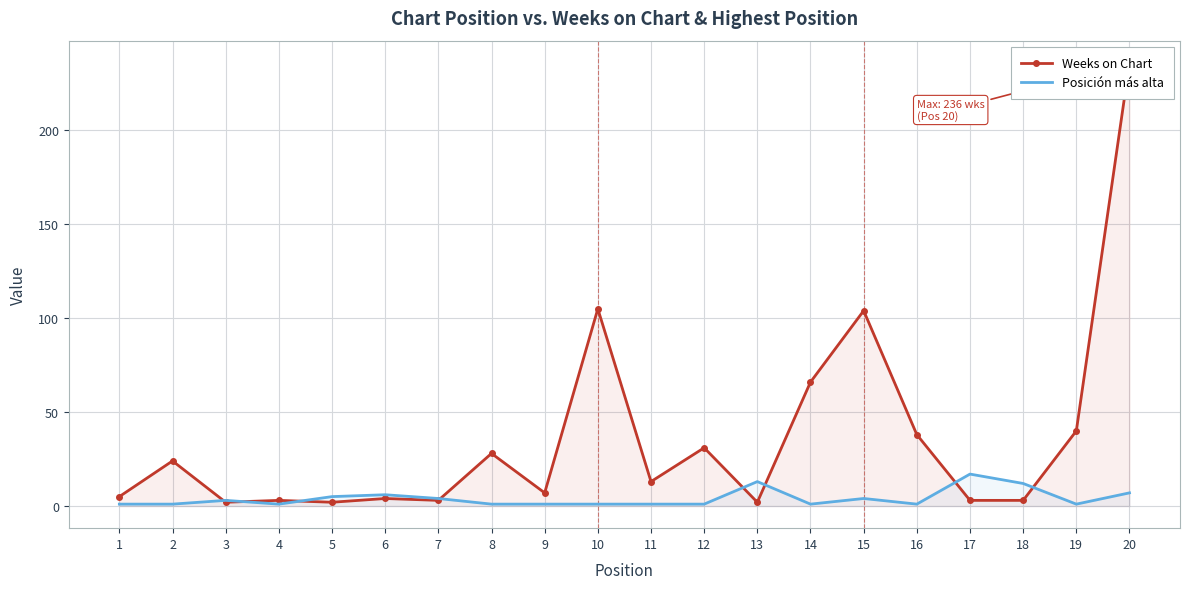

At how many categories does at least one series exceed 181?

1